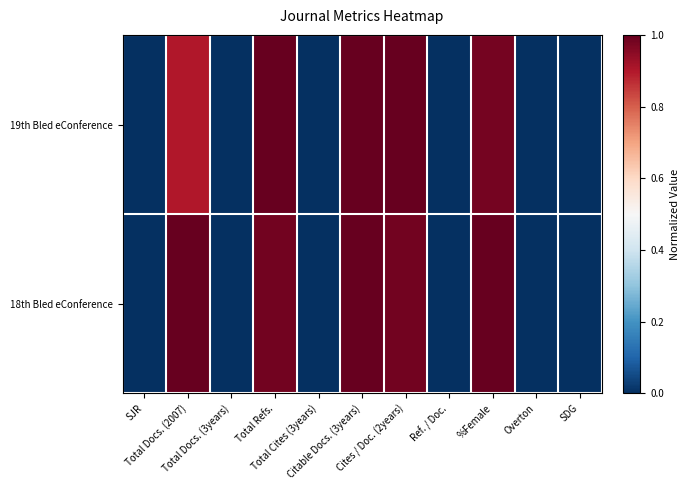

At which category is the sum across all series the highest?

Citable Docs. (3years)